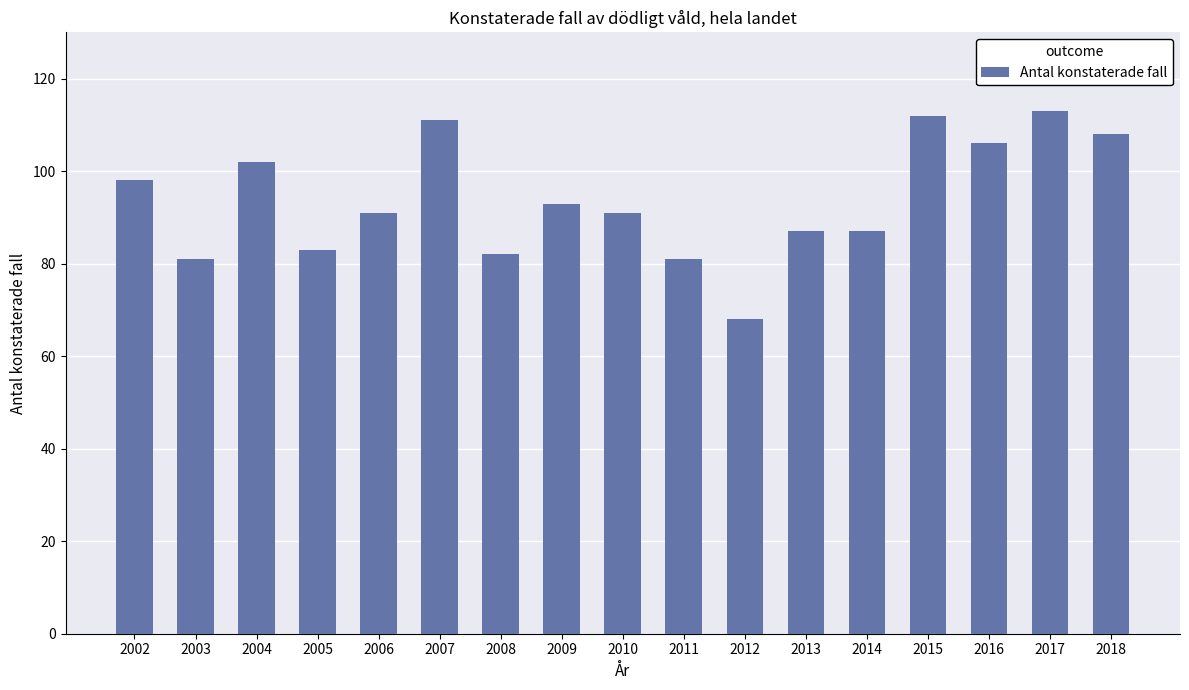

What is the difference between the maximum and second lowest values?

32